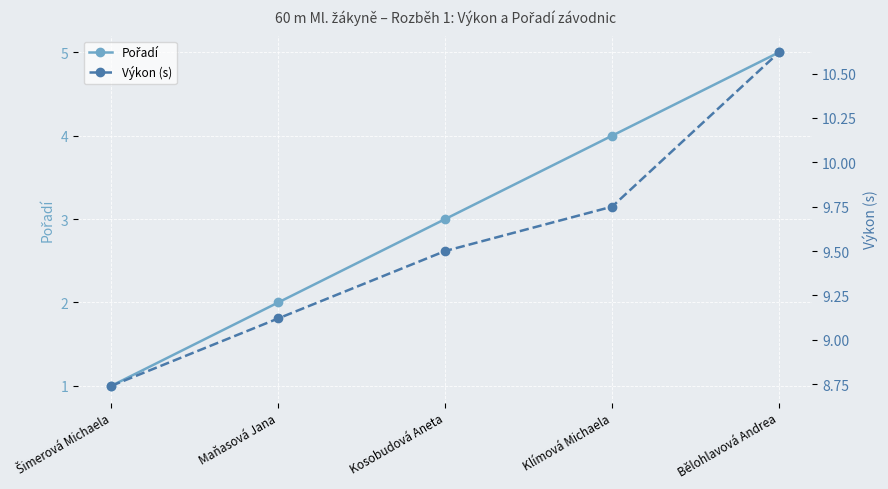

What is the minimum value shown in the chart?

1.0